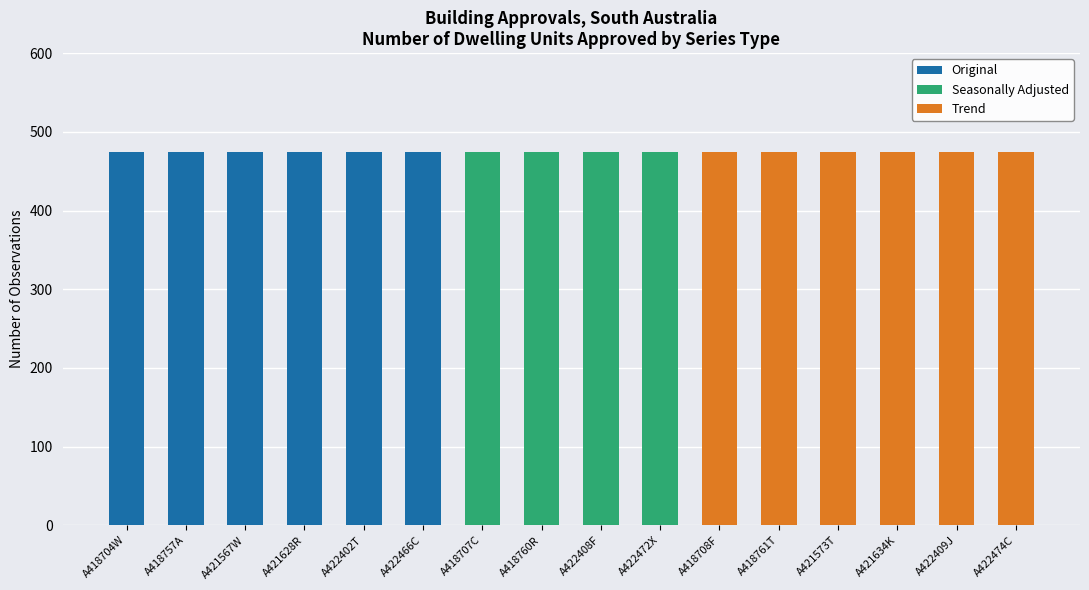

Is it true that Series Type Seasonally Adjusted equals 2 at A418707C?

False